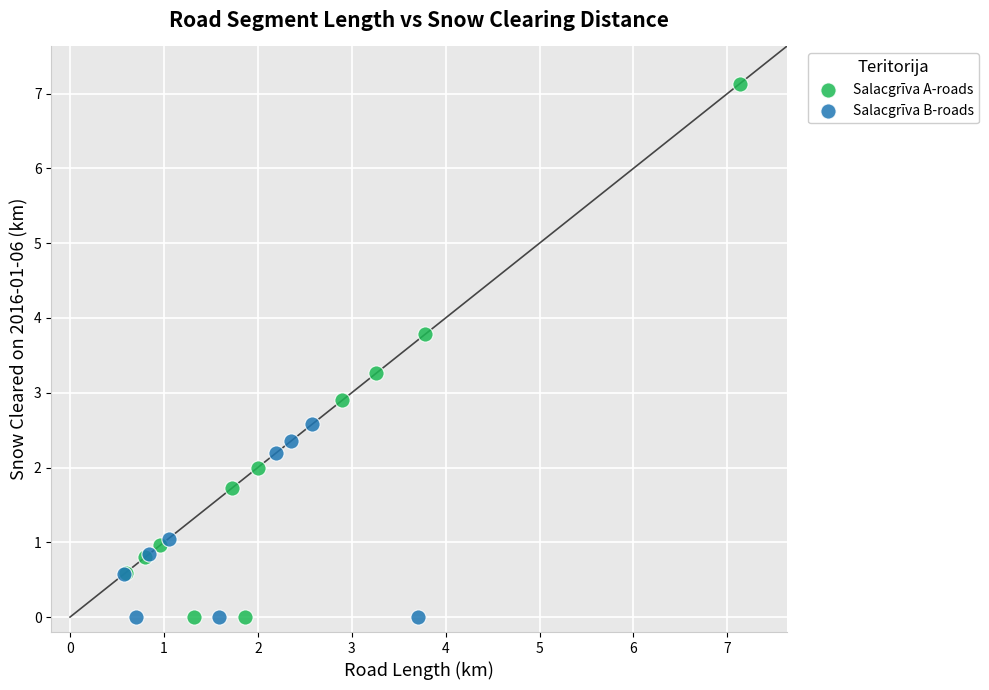

Which series has the largest Y range (max minus min)?

Salacgrīva A-roads